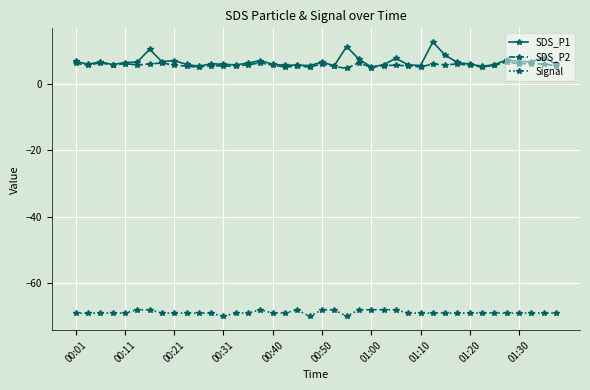

True or false: Signal has more than 0 points higher than both neighbors.

True